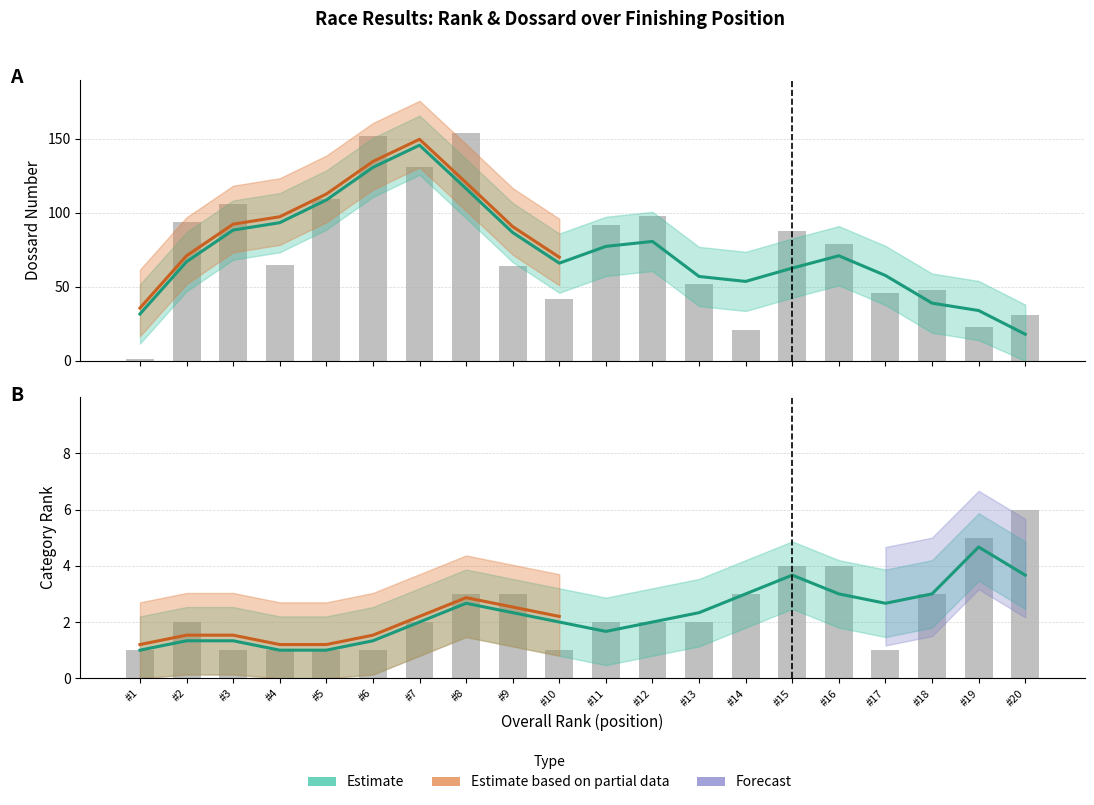

Which series has the largest total across all categories?

Dossard